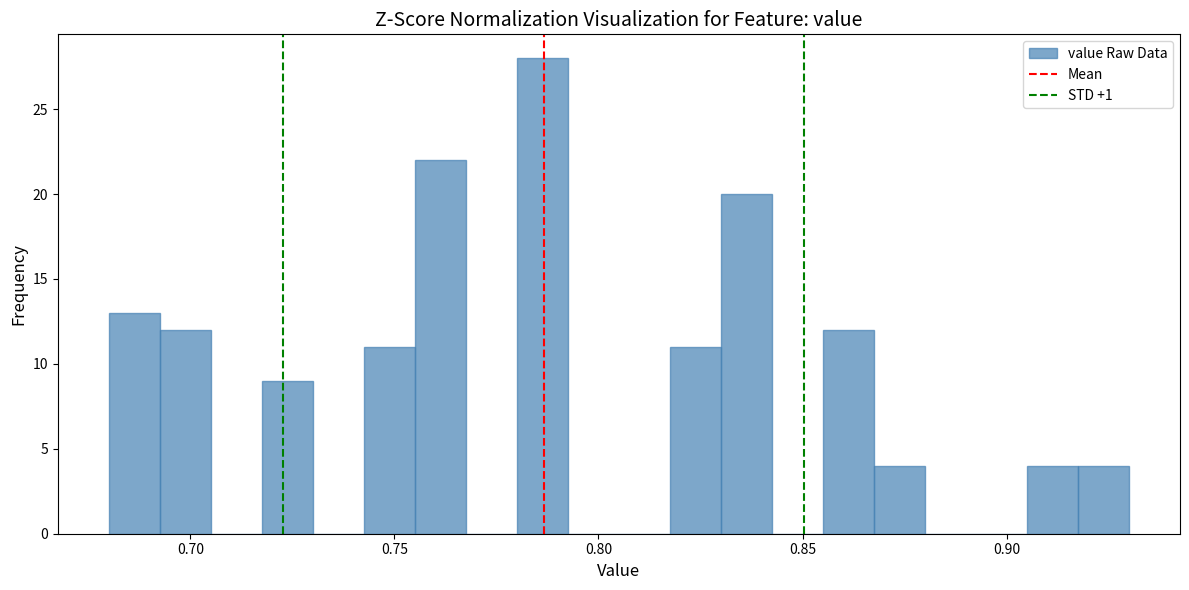

Around what value on the x-axis is the tallest bar? Give the approximate position of its centre, as read against the axis.

0.785